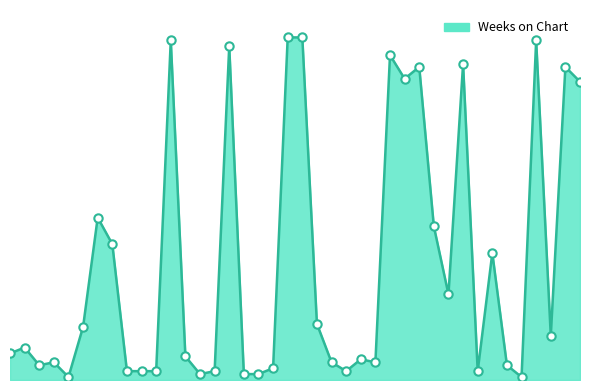

Does the chart display data point markers on the line(s)?

No